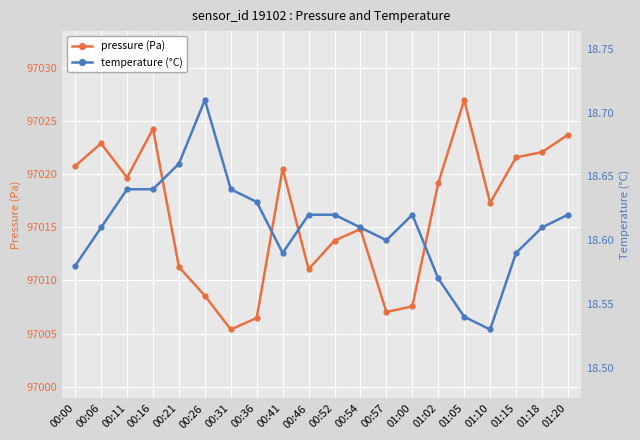

At how many categories does at least one series exceed 11717?

20